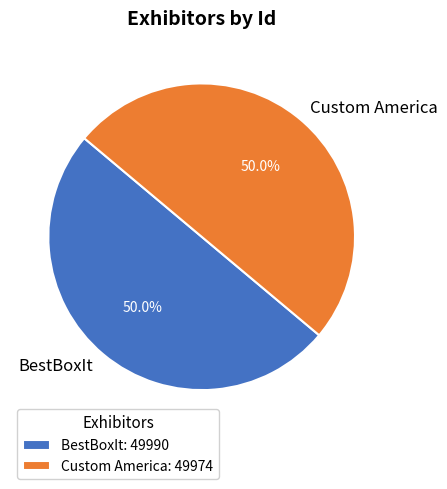

How much of the chart is everything except Custom America?

50.0%